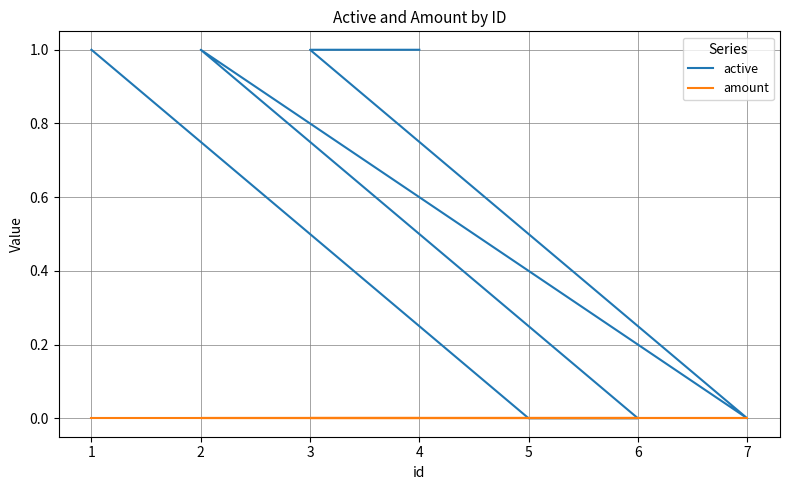

What are all the series names shown in the legend?

active, amount